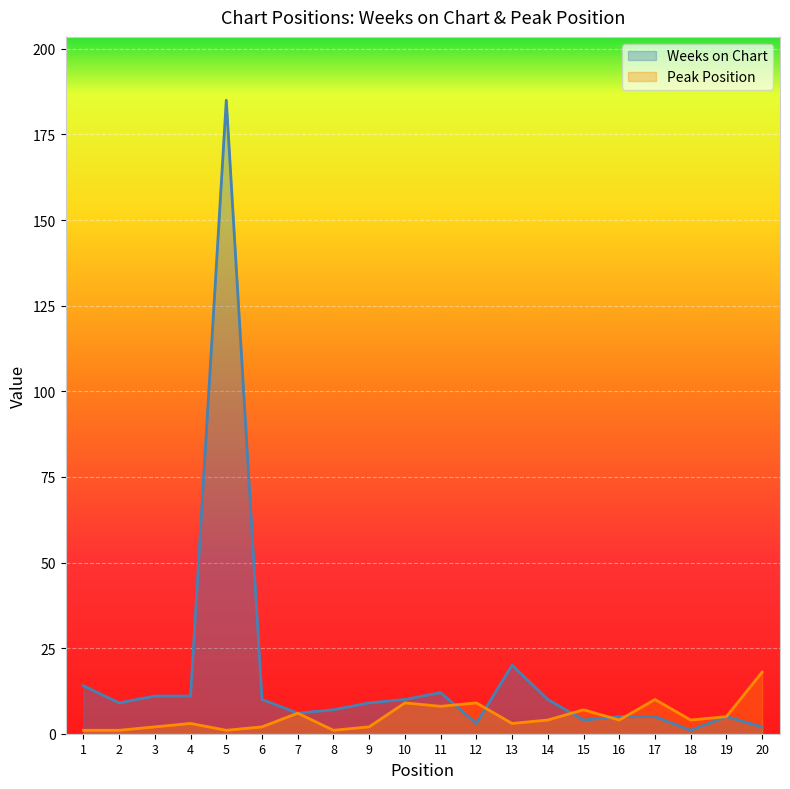

What is the sum of all Peak Position values?

100